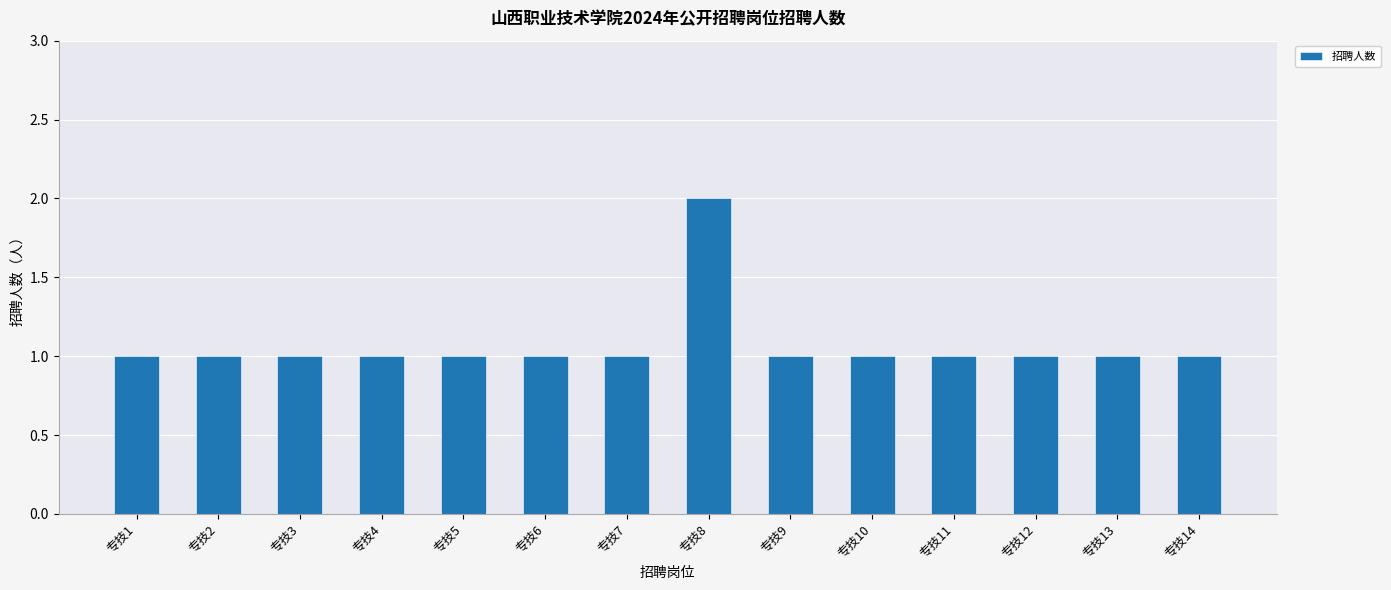

Does the chart contain stacked bars?

No